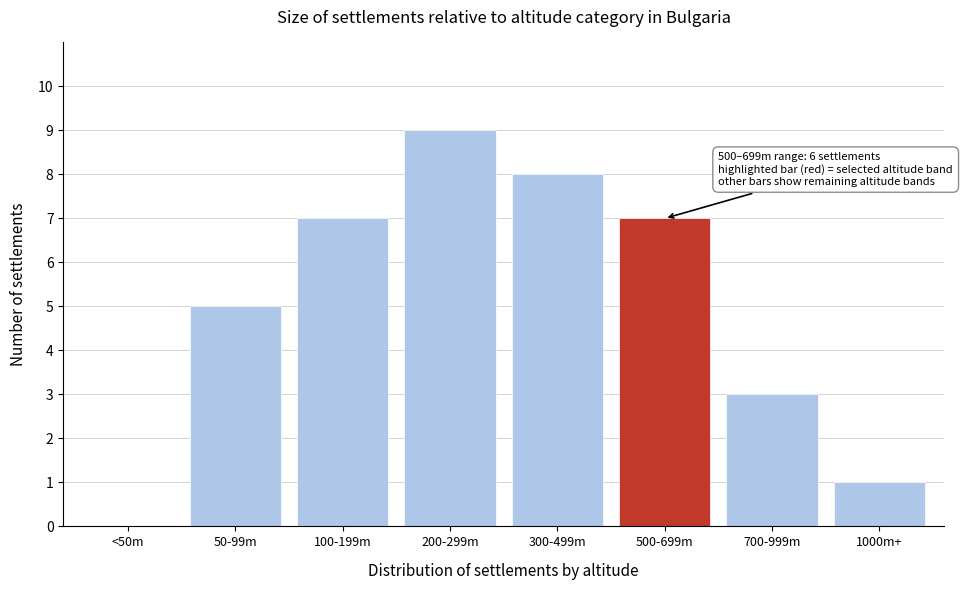

Reading left to right, transcribe all the data shown in this chart.

<50m=0	50-99m=5	100-199m=7	200-299m=9	300-499m=8	500-699m=7	700-999m=3	1000m+=1